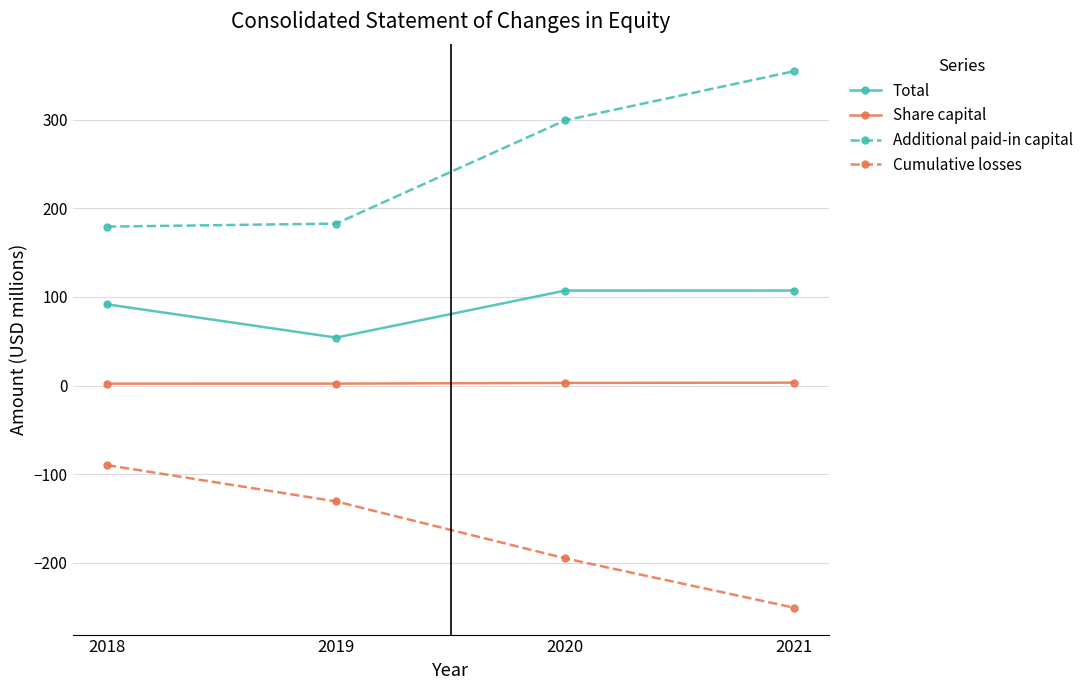

True or false: Additional paid-in capital and Total cross at least once.

False